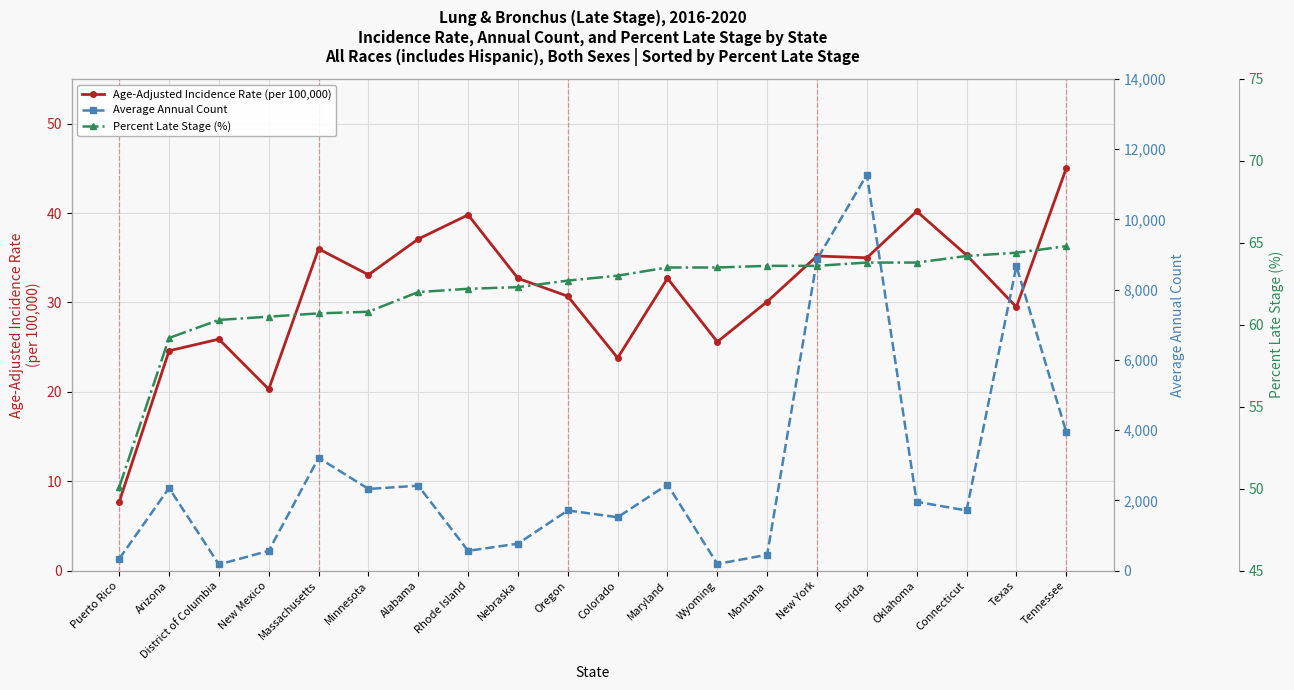

What is the value of the Average Annual Count point at the 3rd from the left?

178.0